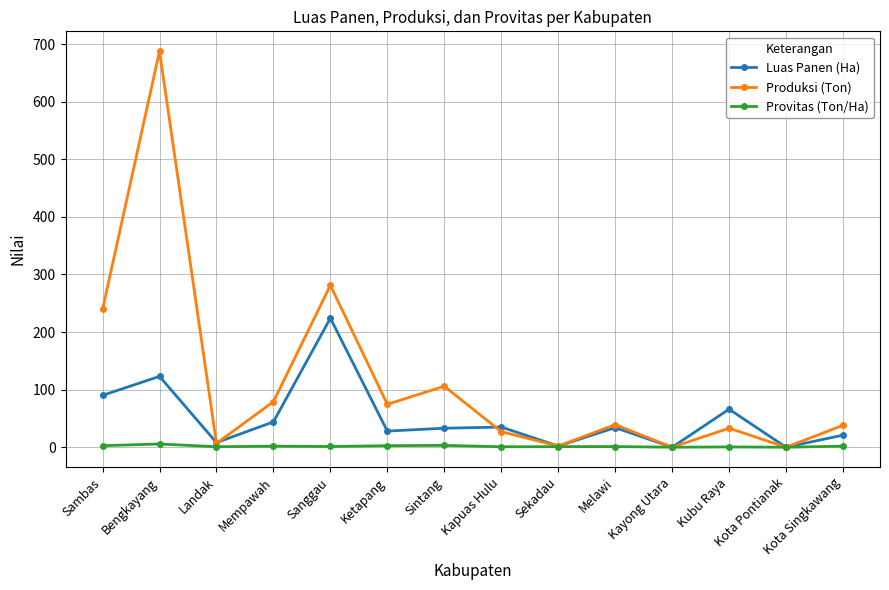

How many interior local peaks does the Produksi (Ton) series have?

5